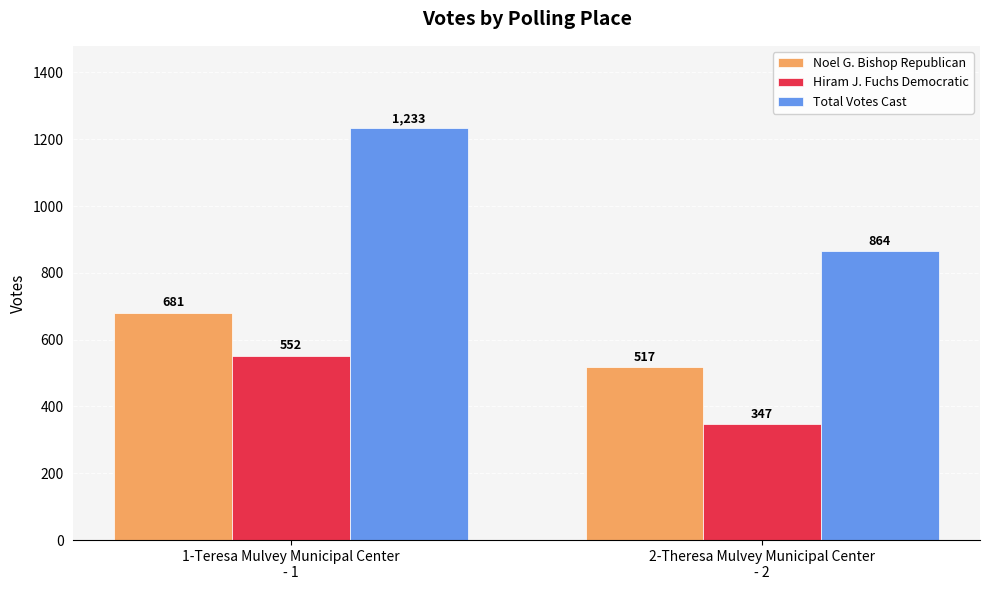

What is the maximum value for Hiram J. Fuchs Democratic?

552